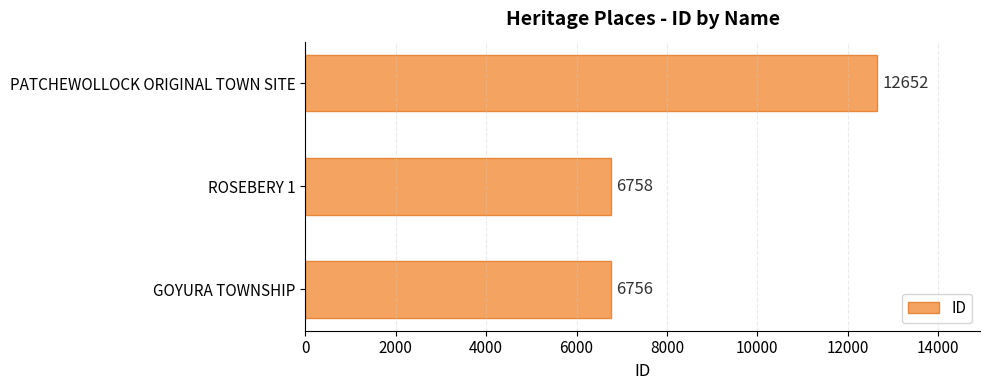

Reading top to bottom, what are all the values shown in this chart?

12652	6758	6756